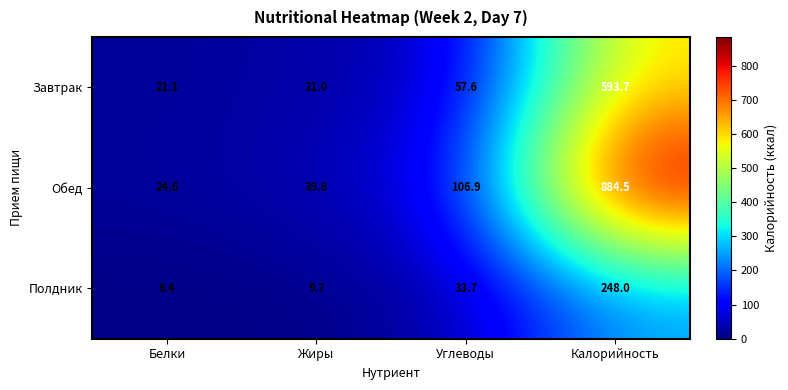

What is the maximum value shown in the chart?

884.5